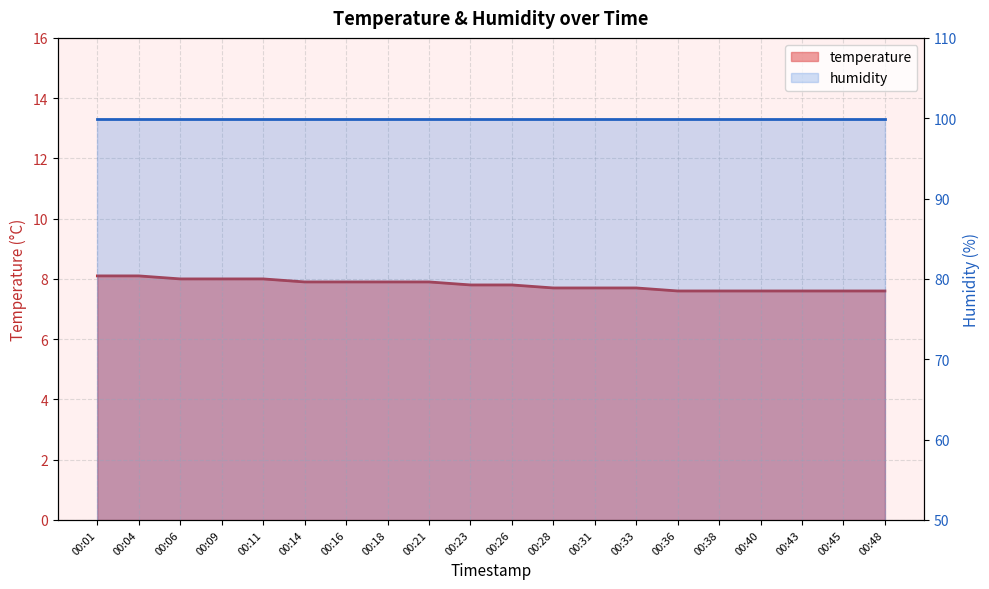

What is the minimum value shown in the chart?

7.6